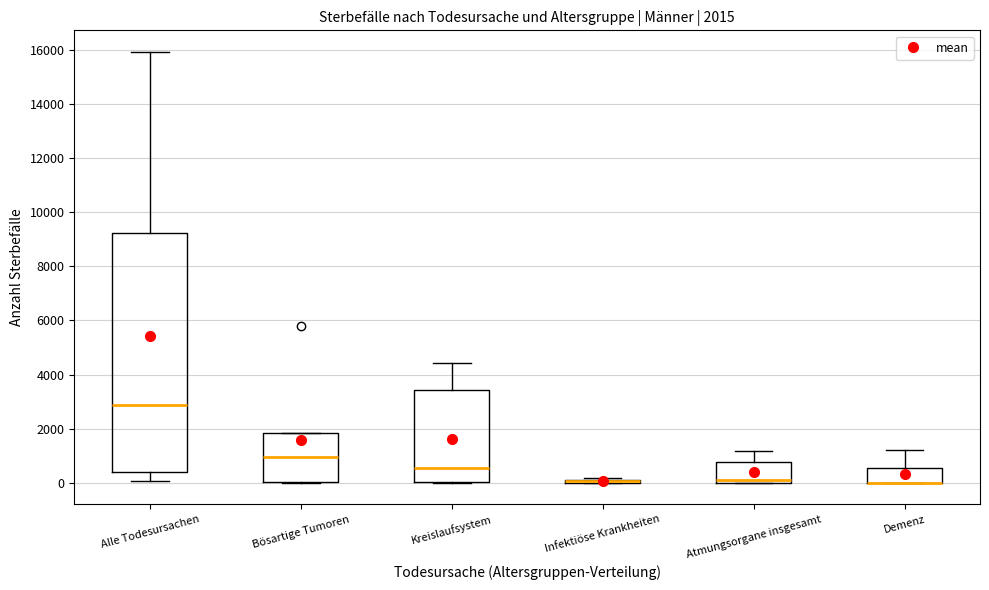

Comparing the boxes themselves (not the whiskers), which one is the tallest?

Alle Todesursachen